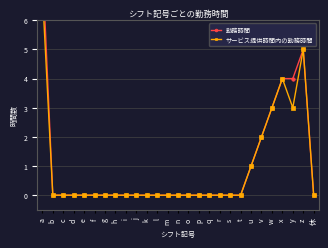

Rank the series at w from lowest to highest value.

勤務時間, サービス提供時間内の勤務時間